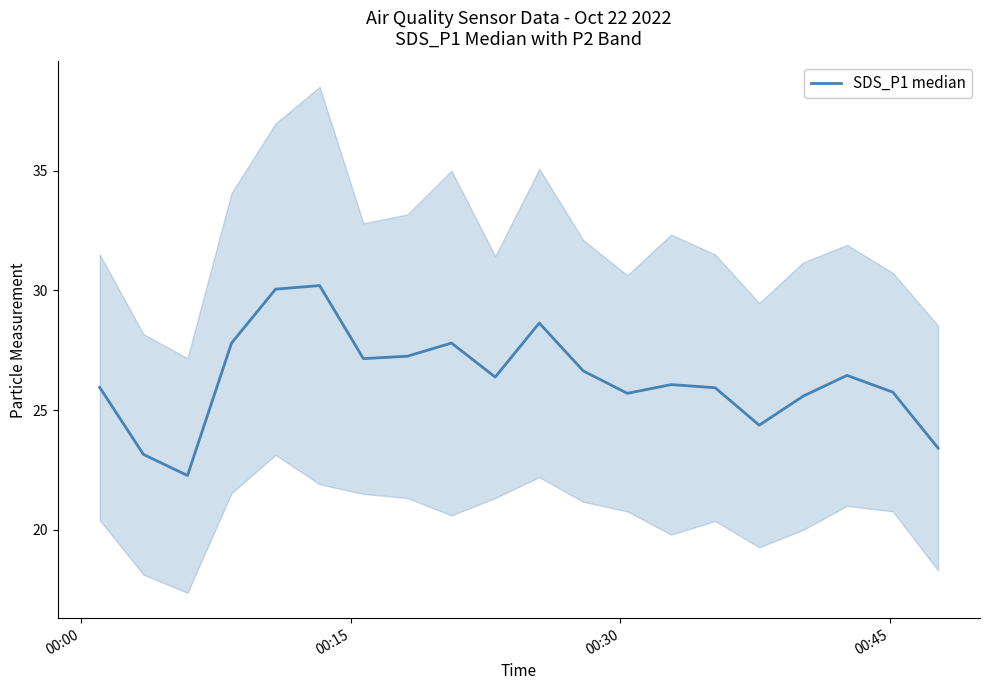

Does the chart have visible grid lines?

No